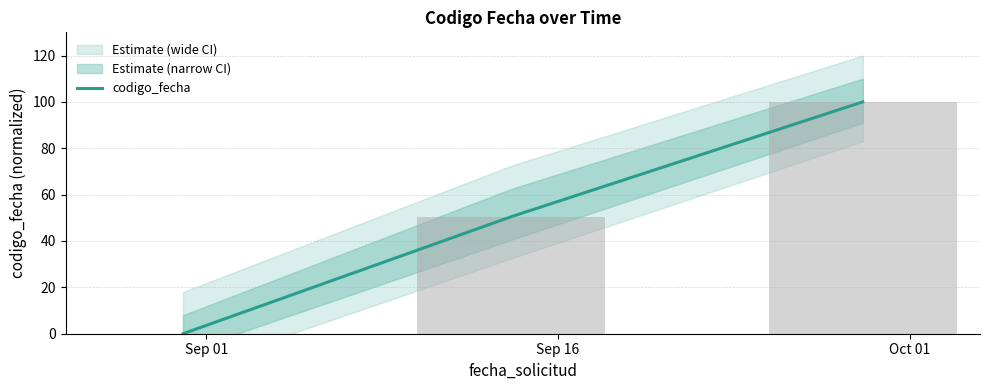

How many bars are there in total?

3